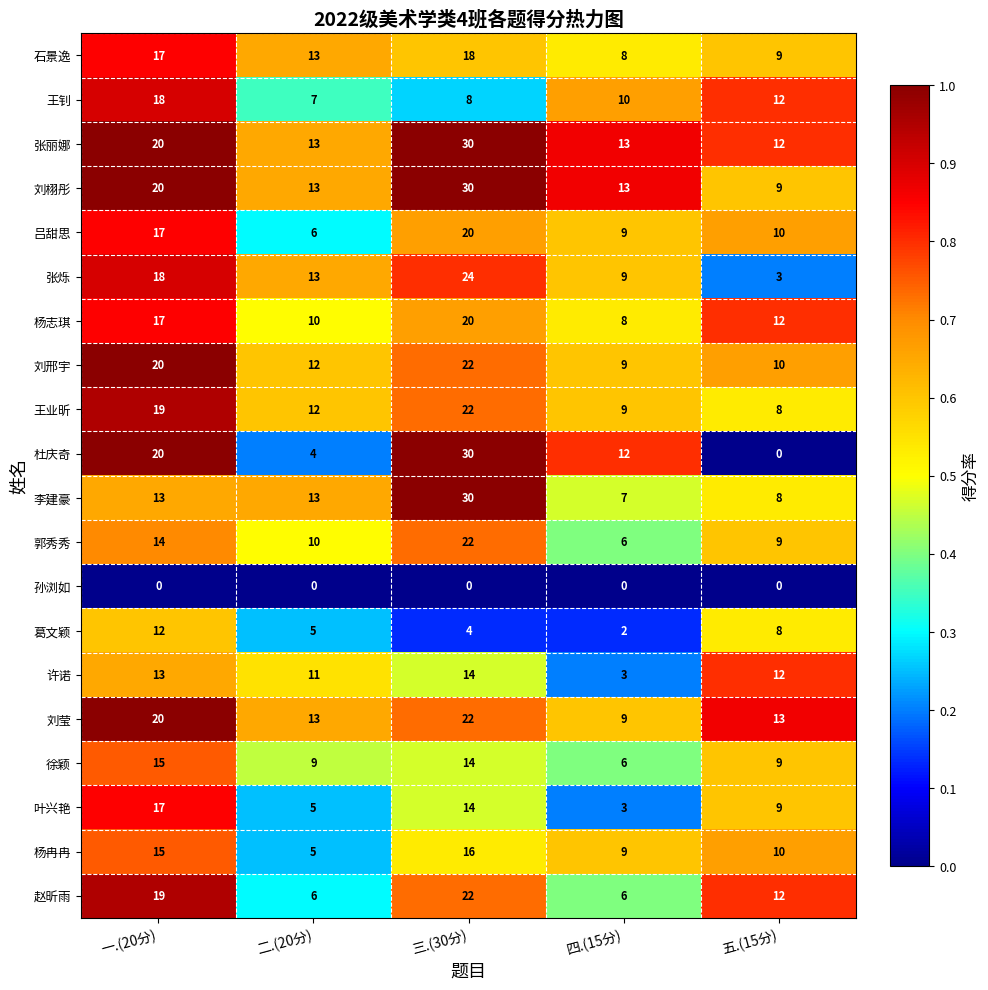

List the labels in order of 王业昕 value, largest first.

三.(30分), 一.(20分), 二.(20分), 四.(15分), 五.(15分)